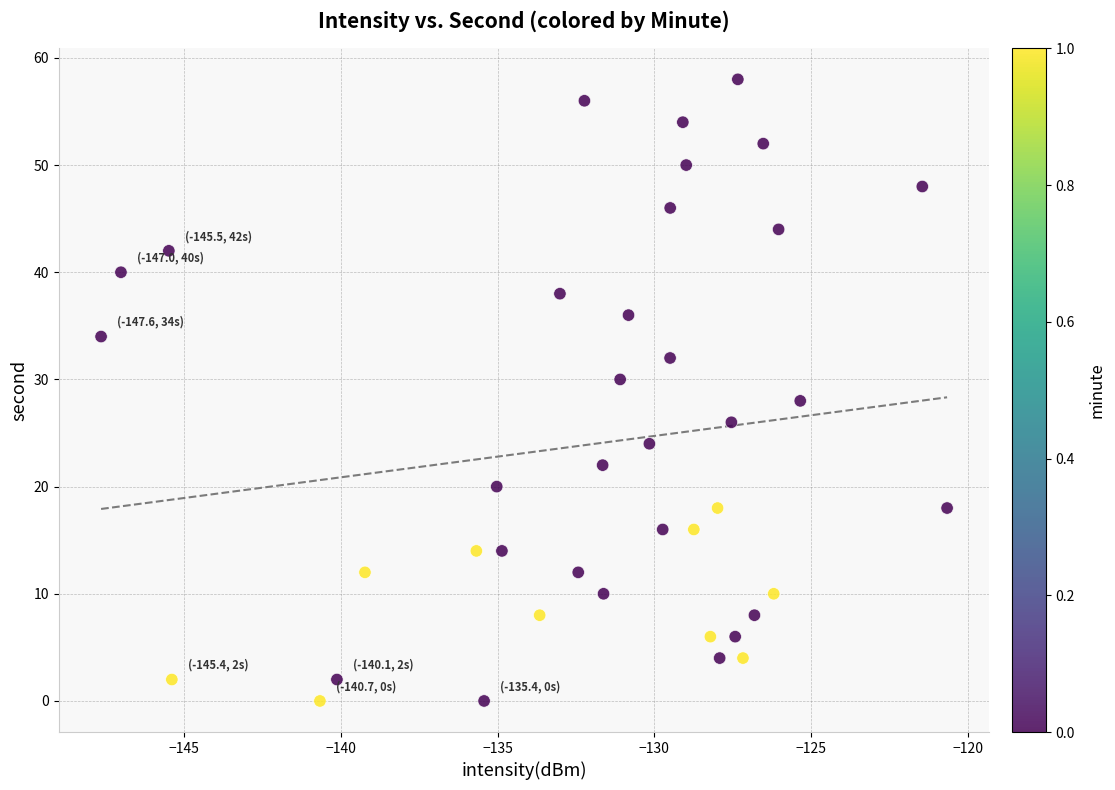

What is the range of Y values (max minus min)?

58